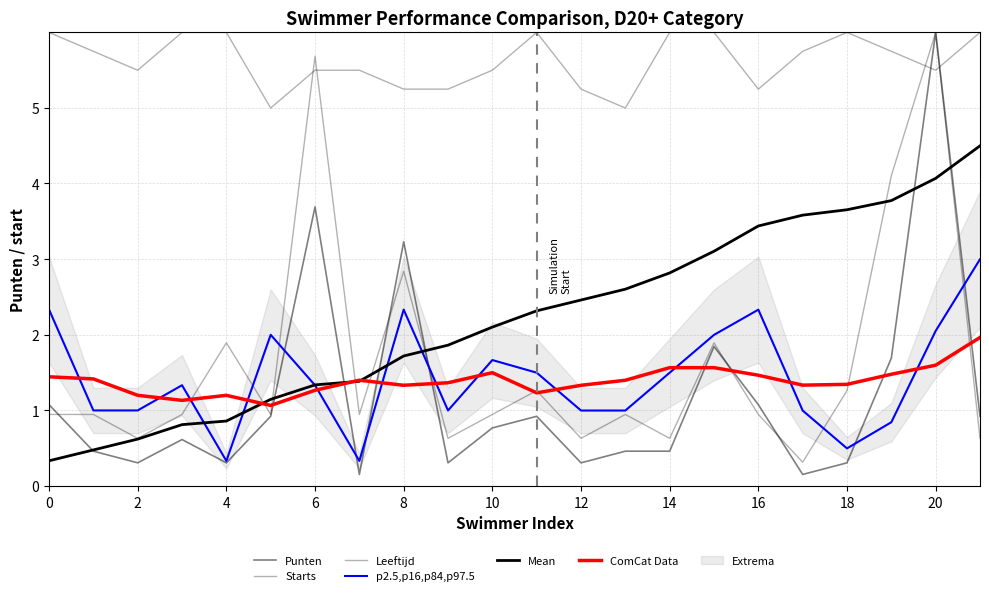

Between 14 and 2, which is larger?

14